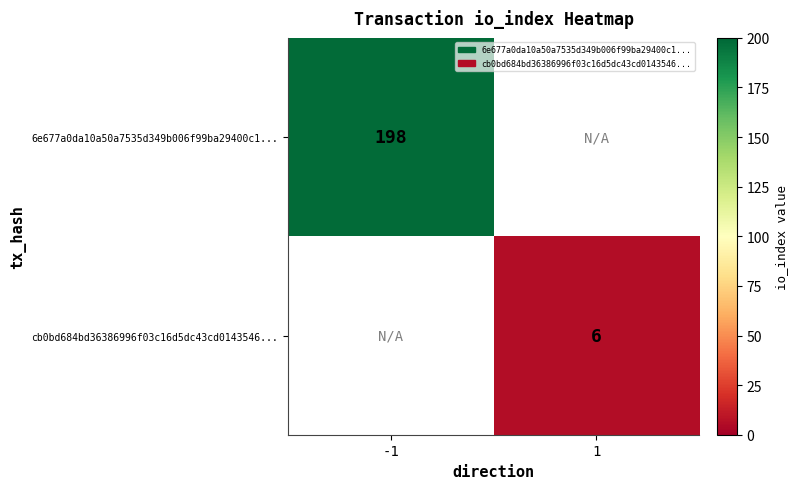

How many categories are shown in the chart?

2